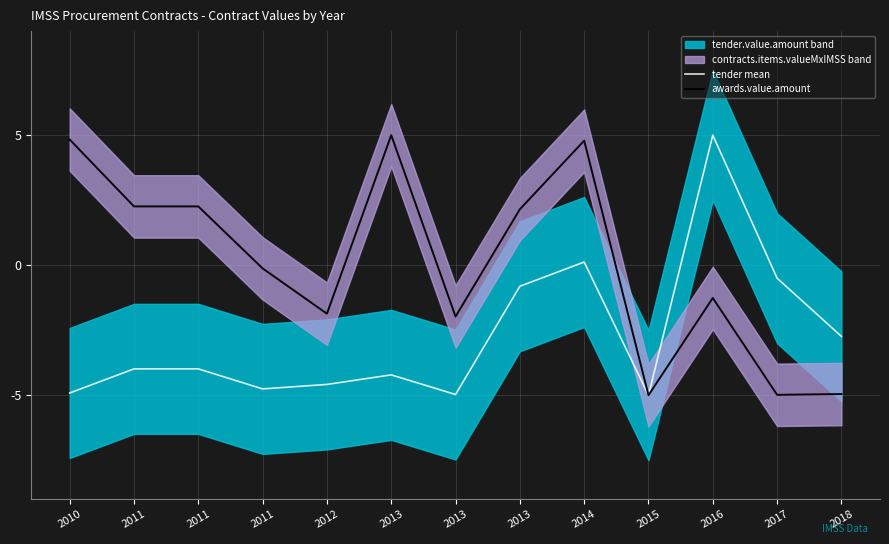

What value does the tender mean series have at 2013?

-4.2